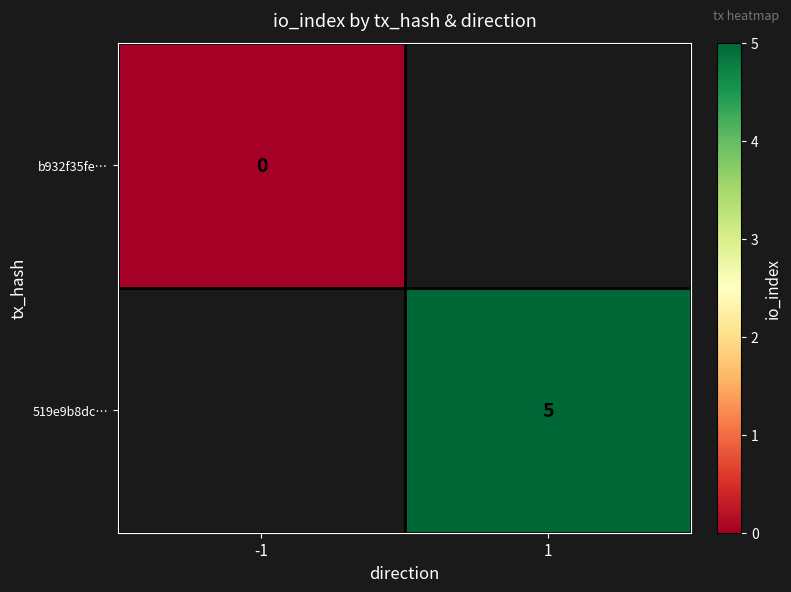

At how many categories does at least one series exceed 0?

1